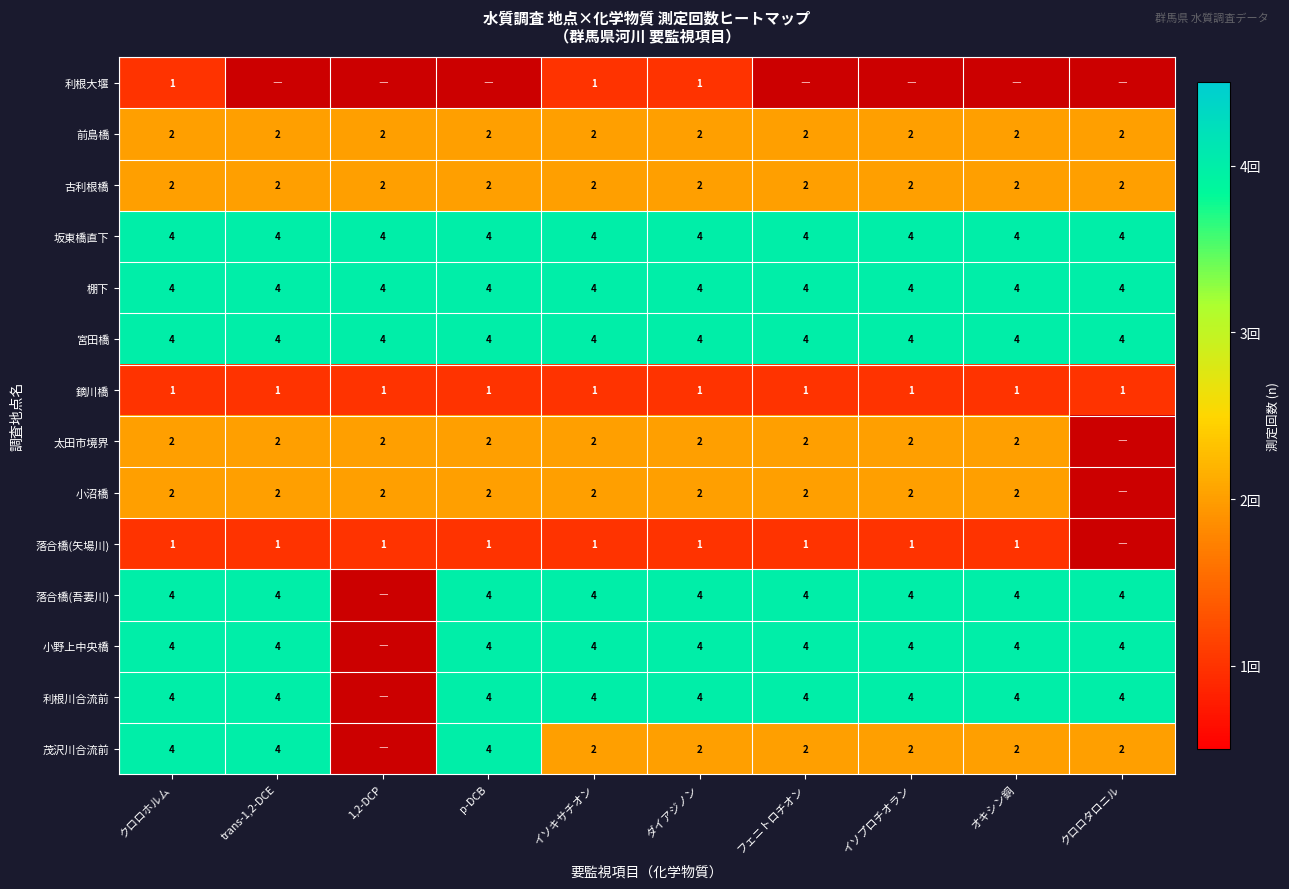

True or false: 落合橋(吾妻川) has a value of 4 at p-DCB.

True